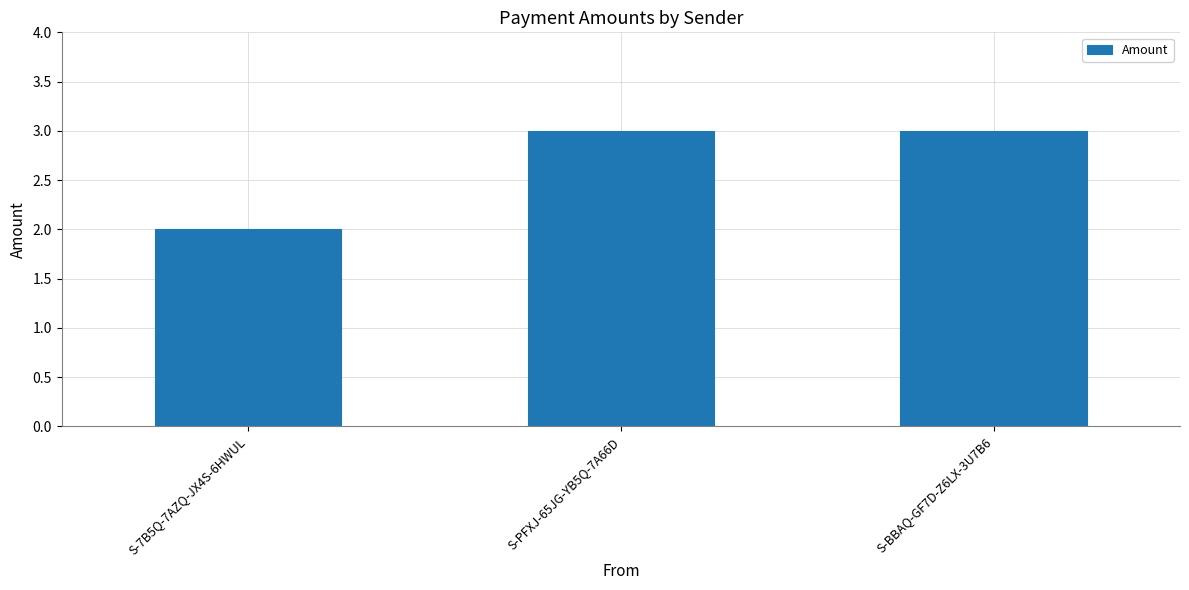

How many values are below 3?

1